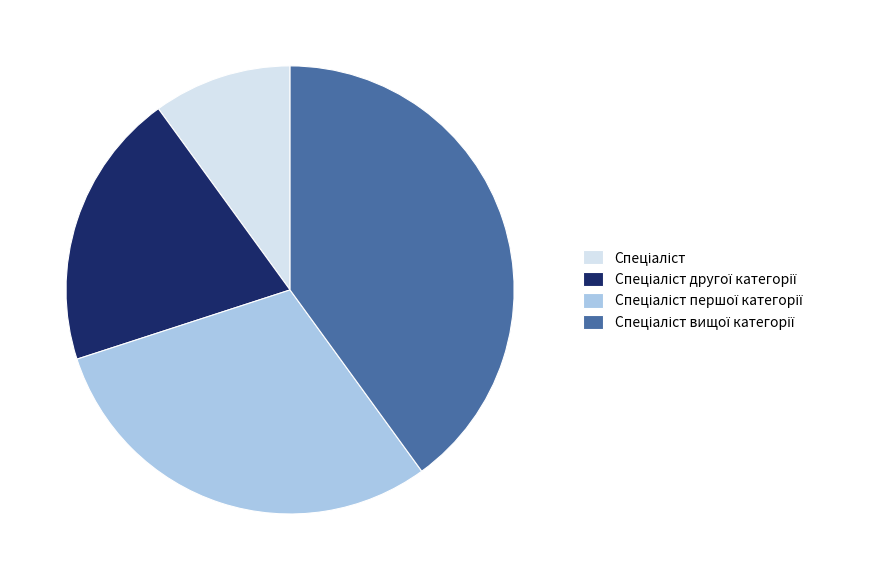

Does any single category account for the majority?

No